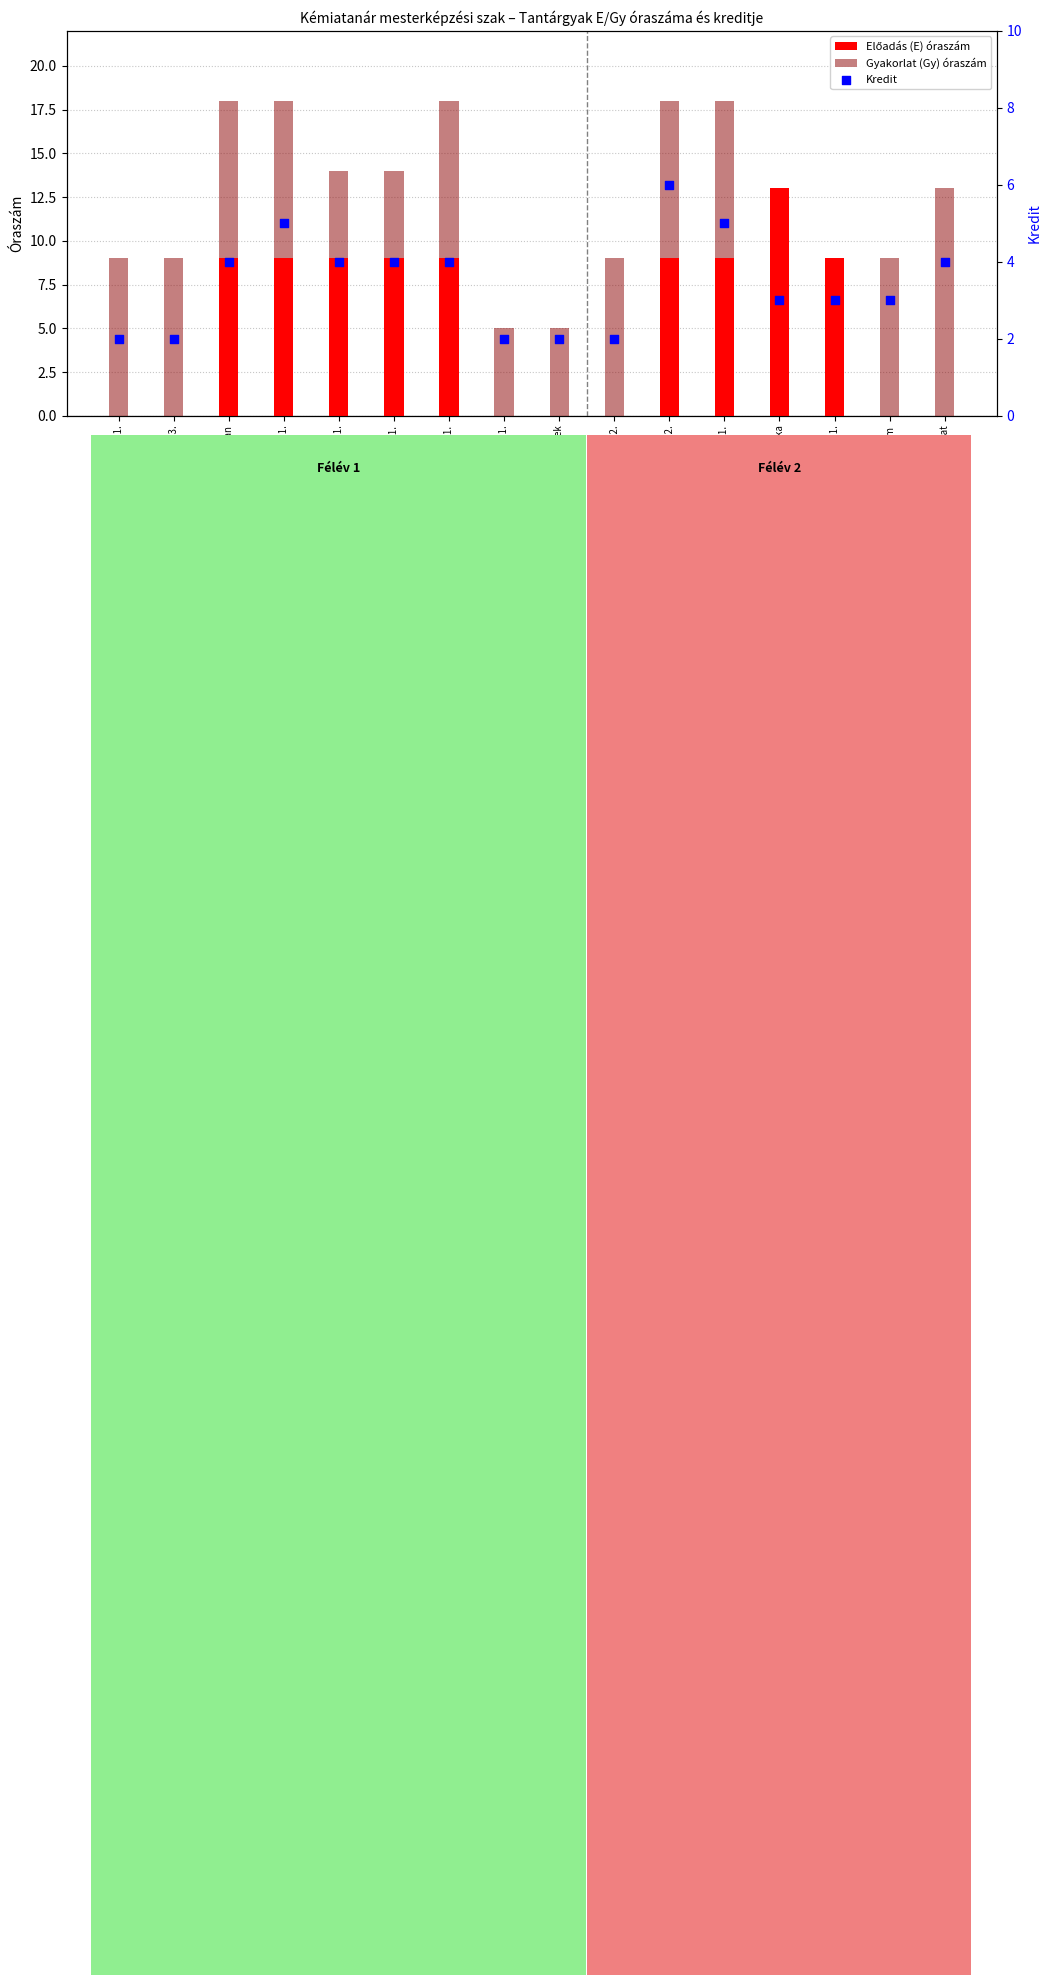

At which category is the sum across all series the highest?

Általános kémia 2.